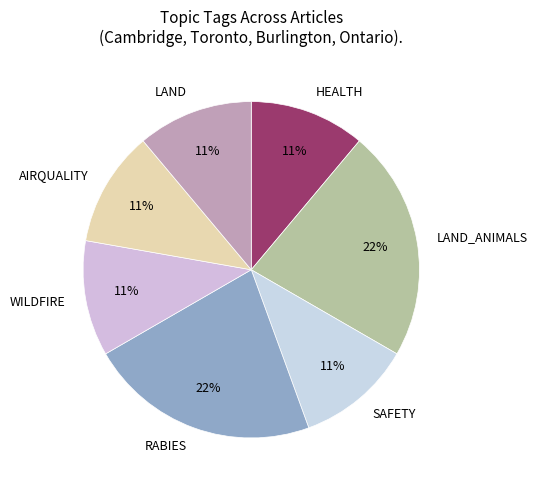

To the nearest percent, what is the combined percentage of LAND_ANIMALS and SAFETY?

33%